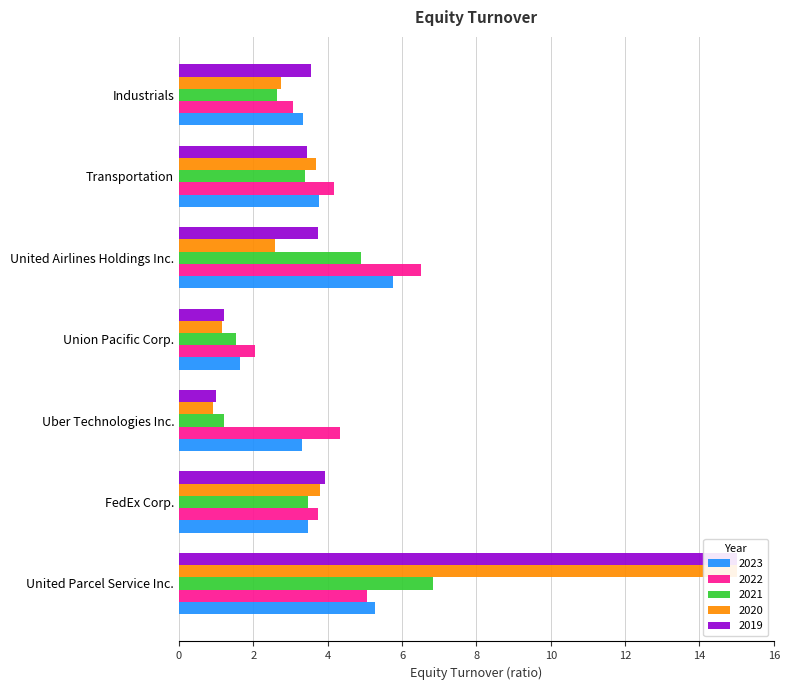

Count the number of categories in the chart.

7